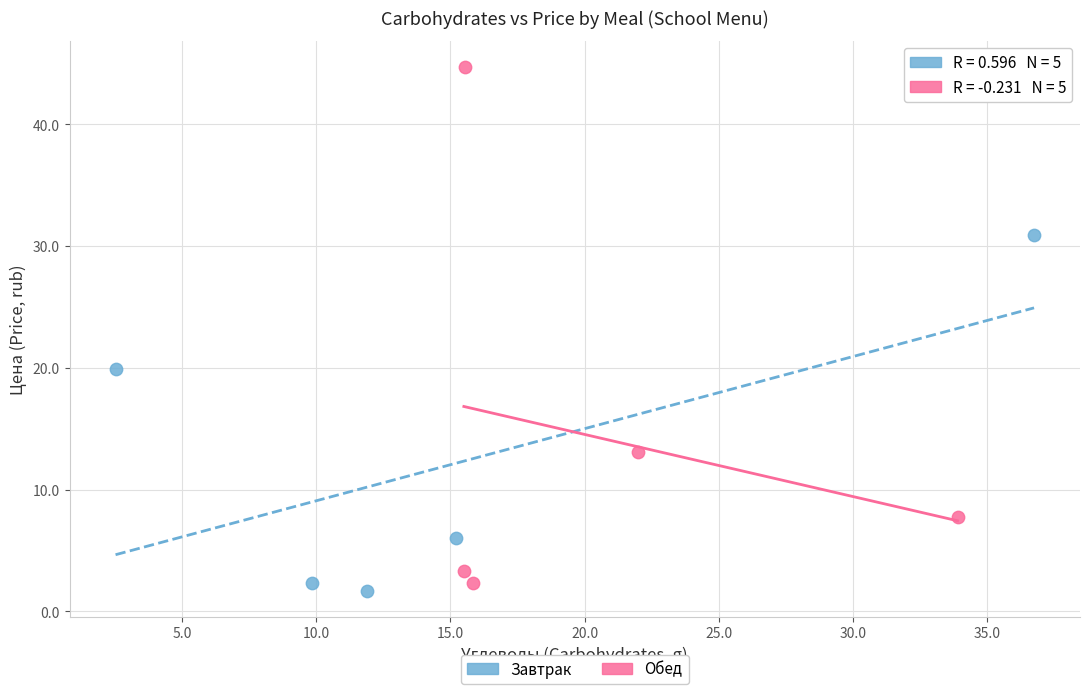

Which series has the largest Y range (max minus min)?

Обед